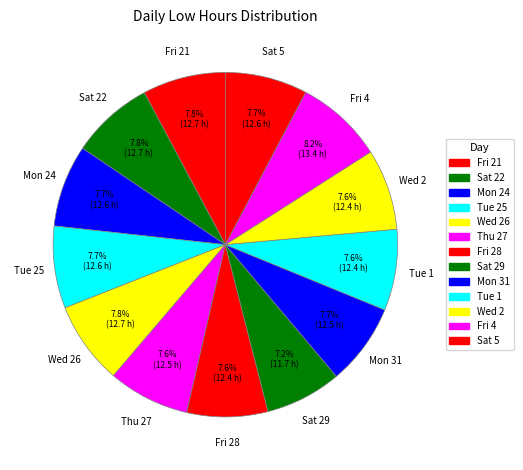

How many segments does this pie chart have?

13